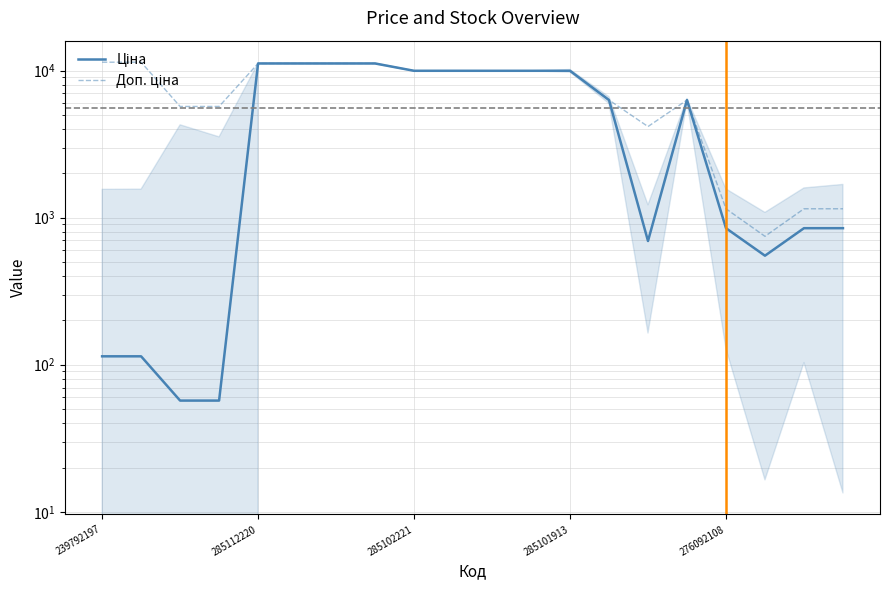

What position from the right is 15?

5